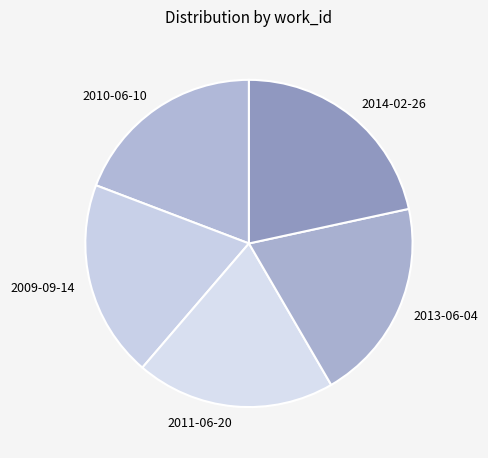

Is there any slice that represents more than half of the pie?

No